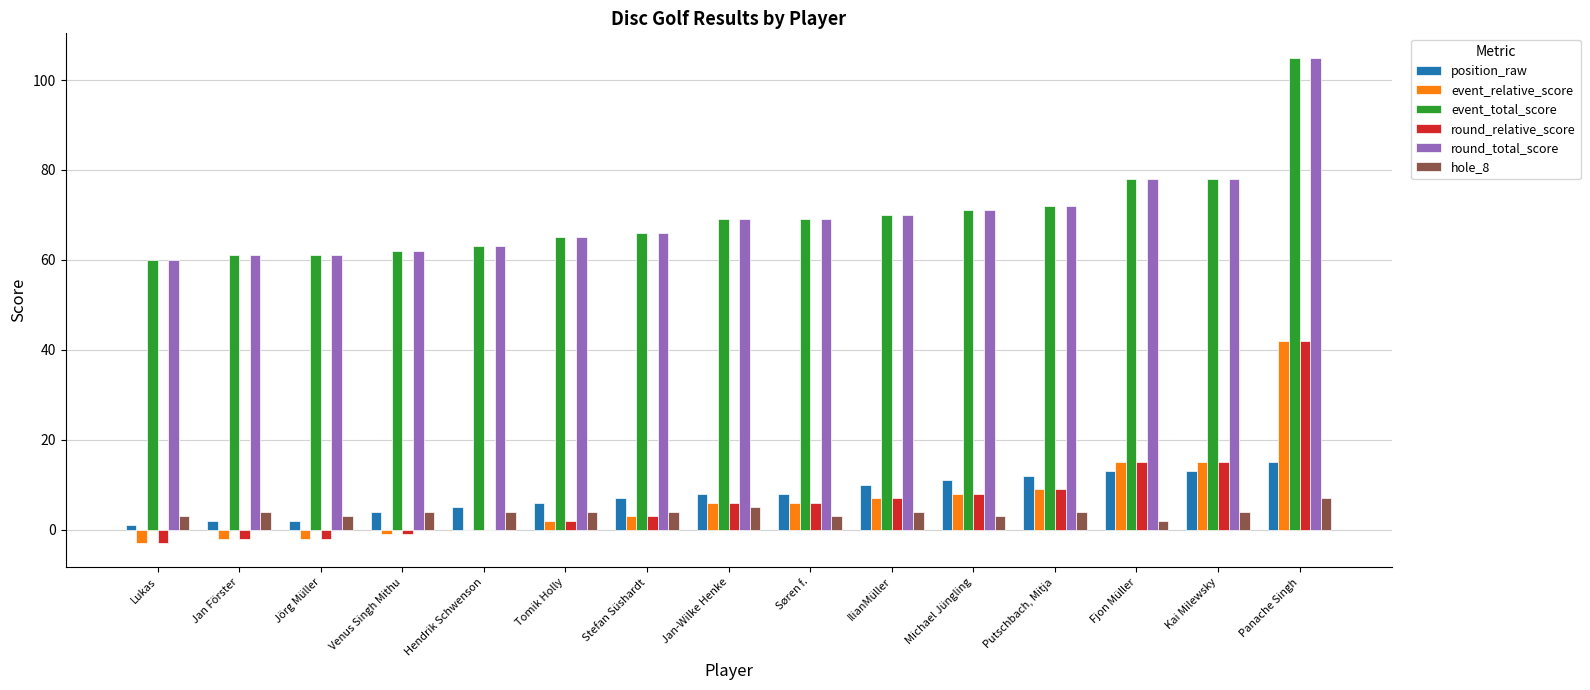

The hole_8 series shows 3 at Michael Jüngling. True or false?

True